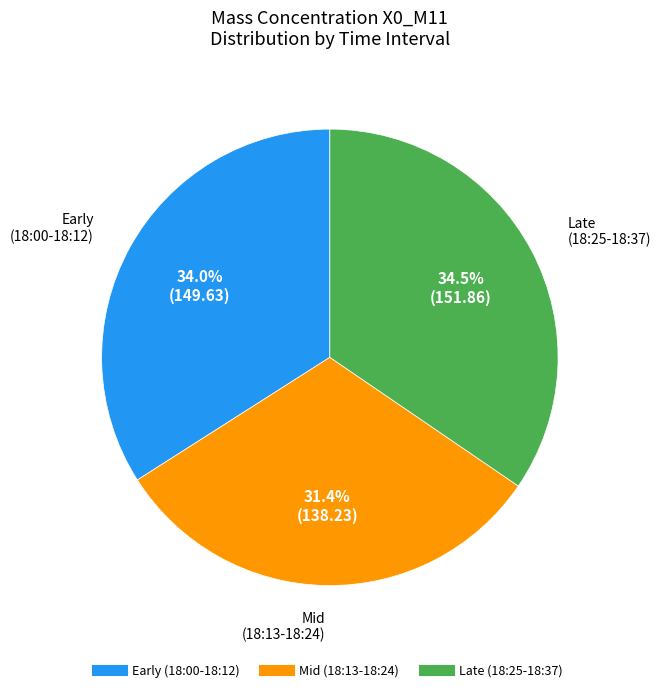

Is there any slice that represents more than half of the pie?

No